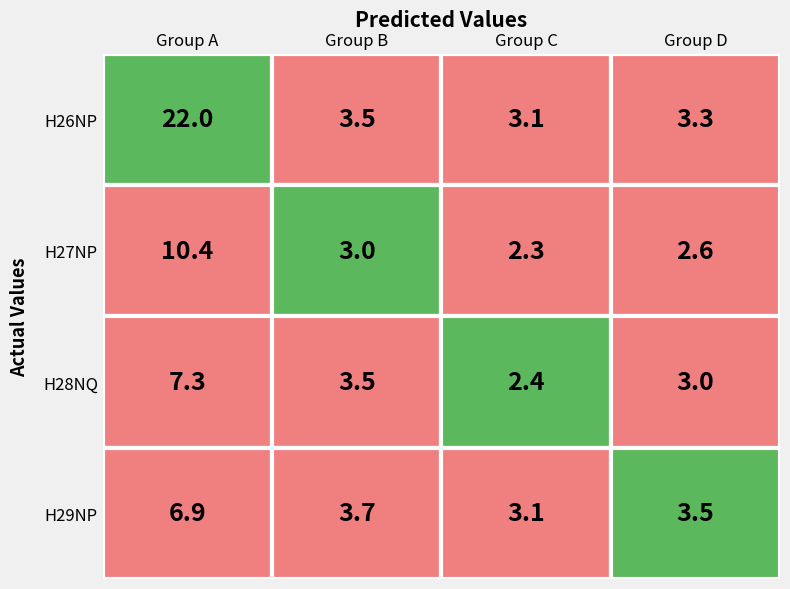

Count the number of categories in the chart.

4